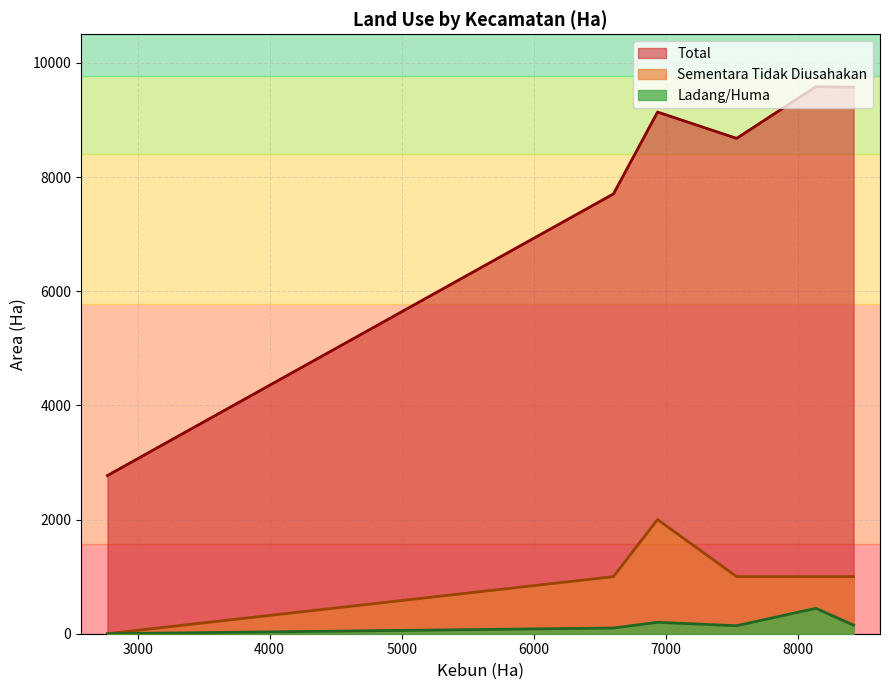

Is the value of Sementara Tidak Diusahakan at Morotai Jaya greater than the value of Total at Morotai Selatan Barat?

No